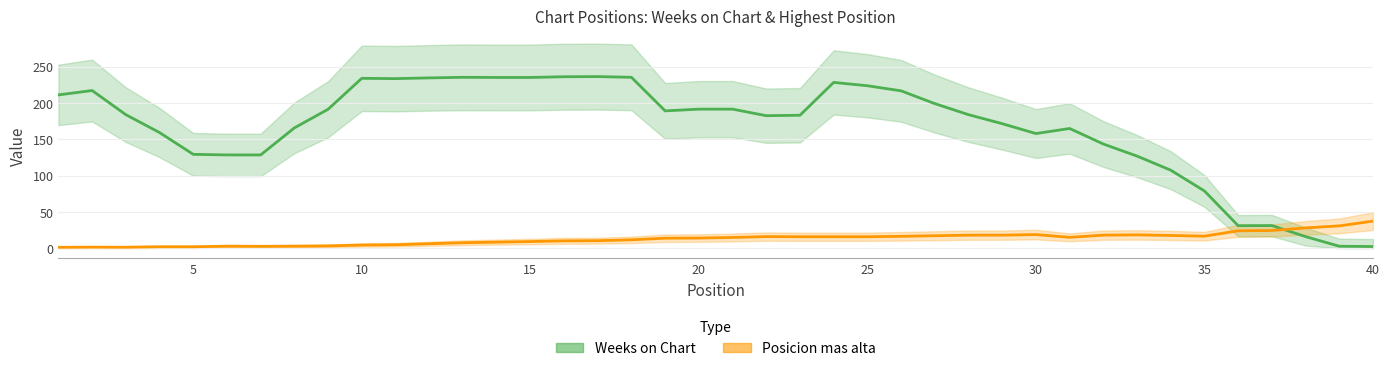

What is the maximum value shown in the chart?

241